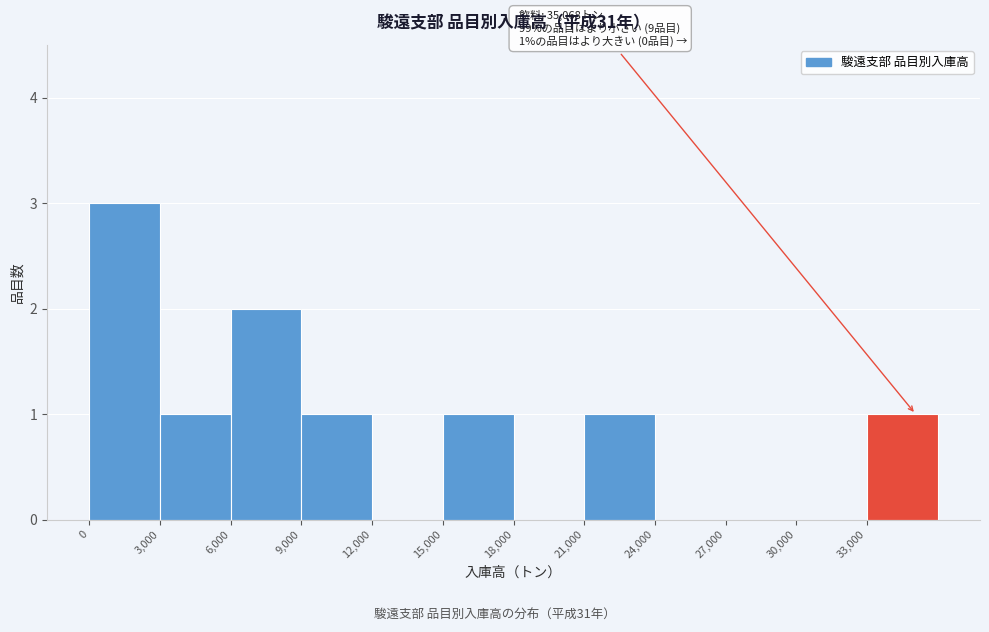

Over which range of the x-axis is the bar tallest?

0 to 3000